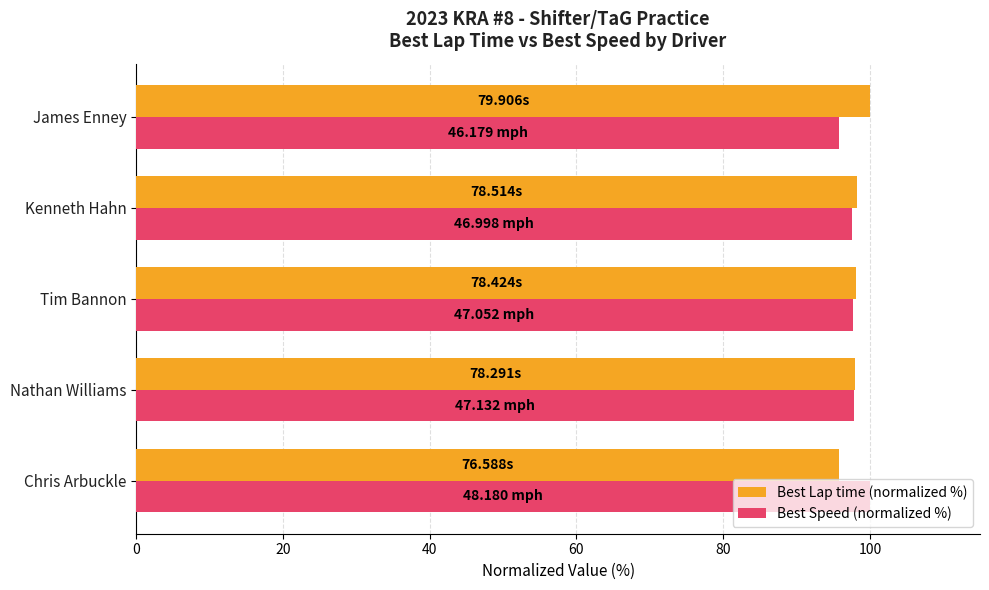

At how many categories does at least one series exceed 97?

5